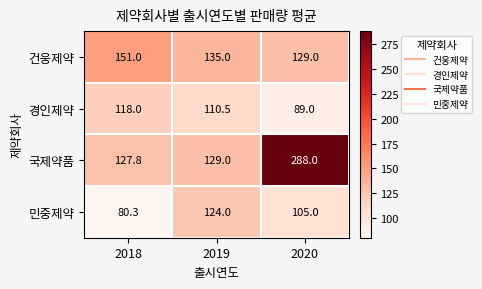

Between 2018 and 2019, which series saw the biggest shift?

민중제약